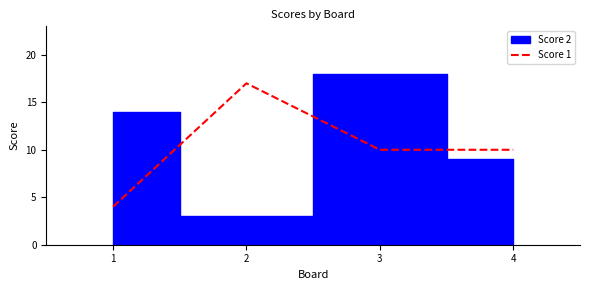

What is the maximum value for Score 1?

17